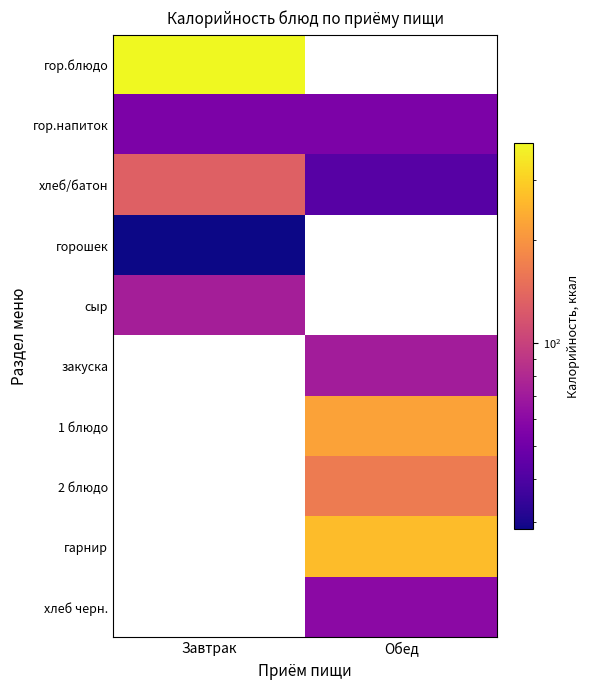

The хлеб/батон series shows 42.7 at Обед. True or false?

True